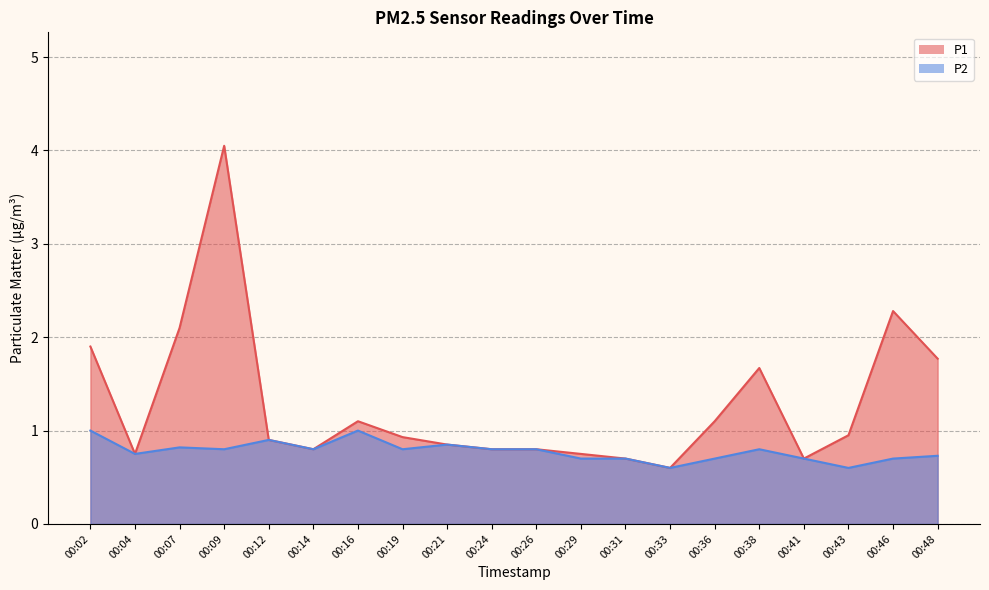

True or false: P1 and P2 cross at least once.

False